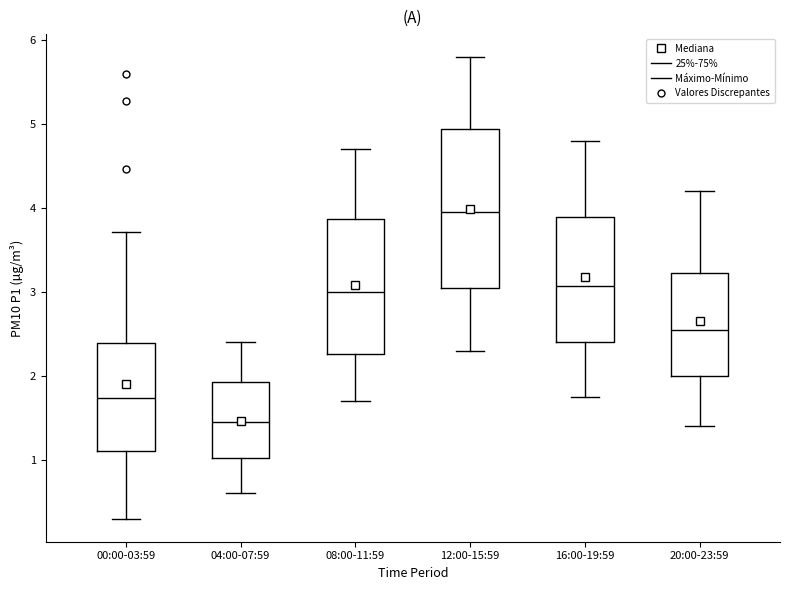

Where does the lower whisker of the box for 20:00-23:59 end on the y-axis? The values are not printed on the chart, so give them approximately, as read against the axis.

1.4